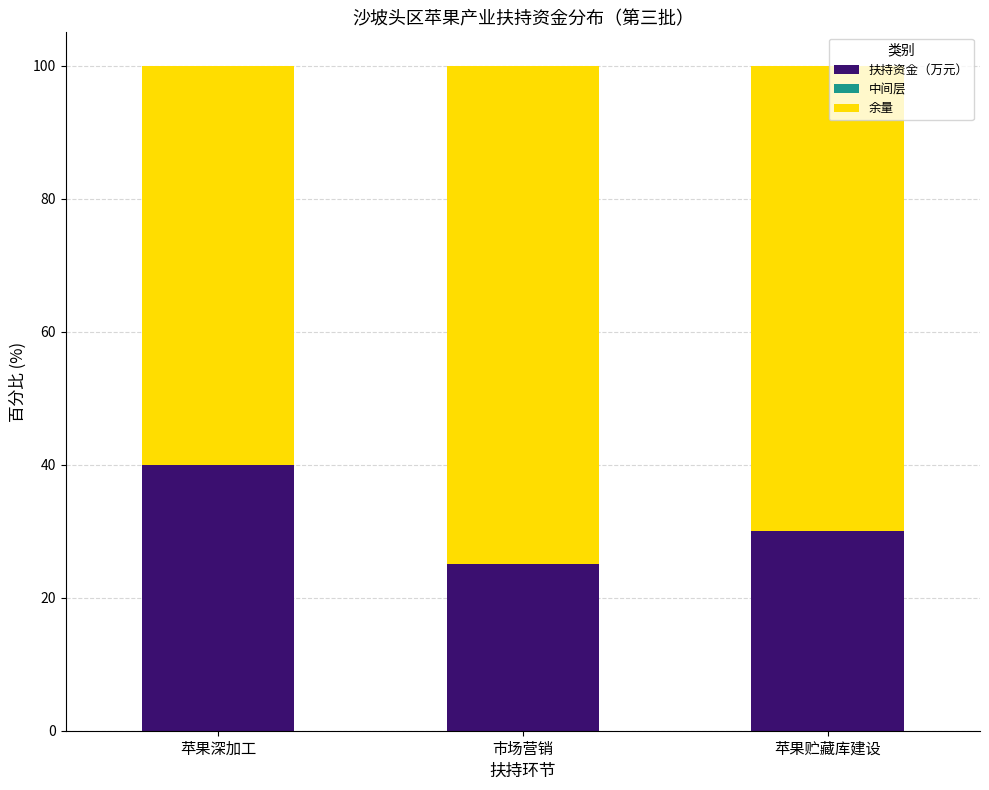

What is the total value across all series at 苹果贮藏库建设?

100